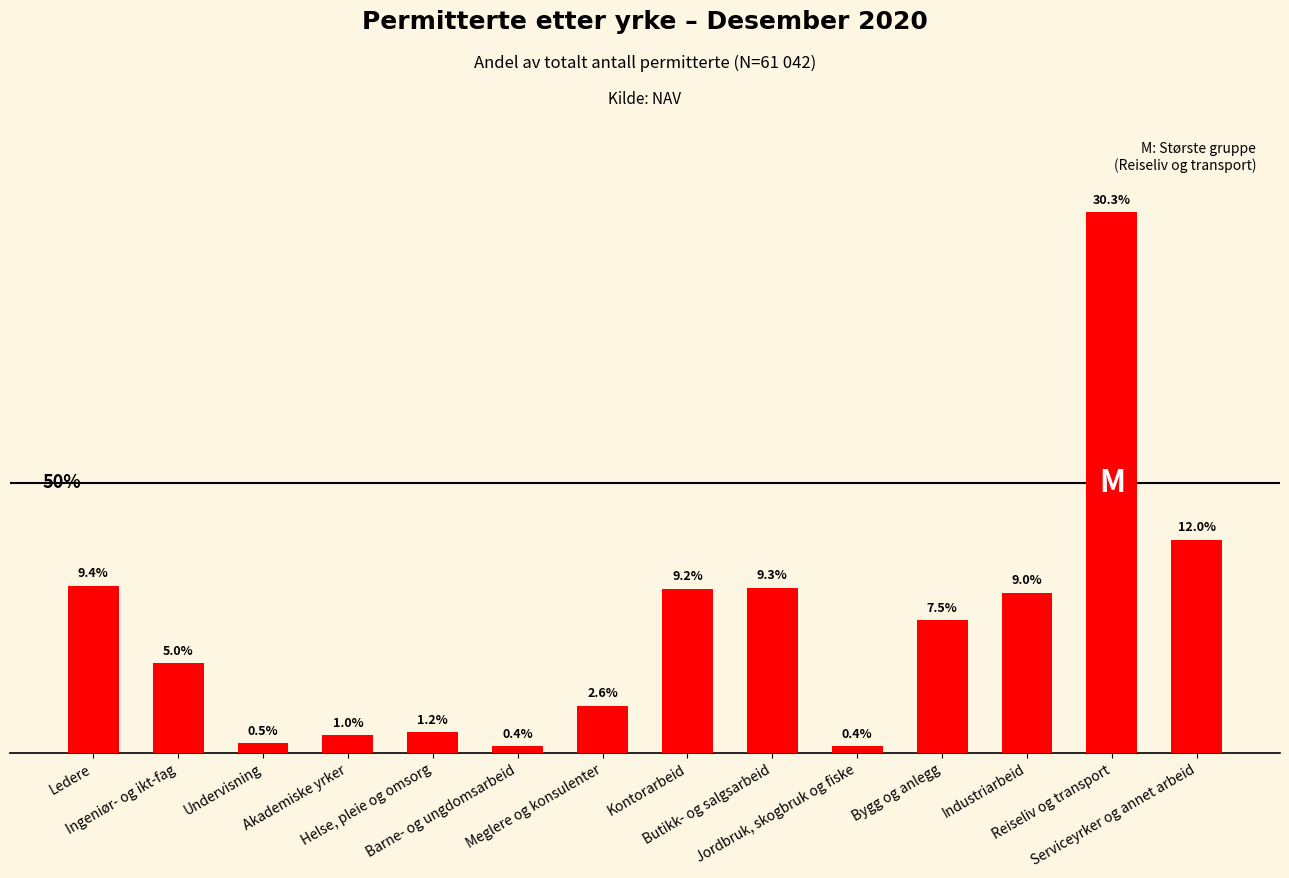

What is the value of the 6th bar from the left?

0.4